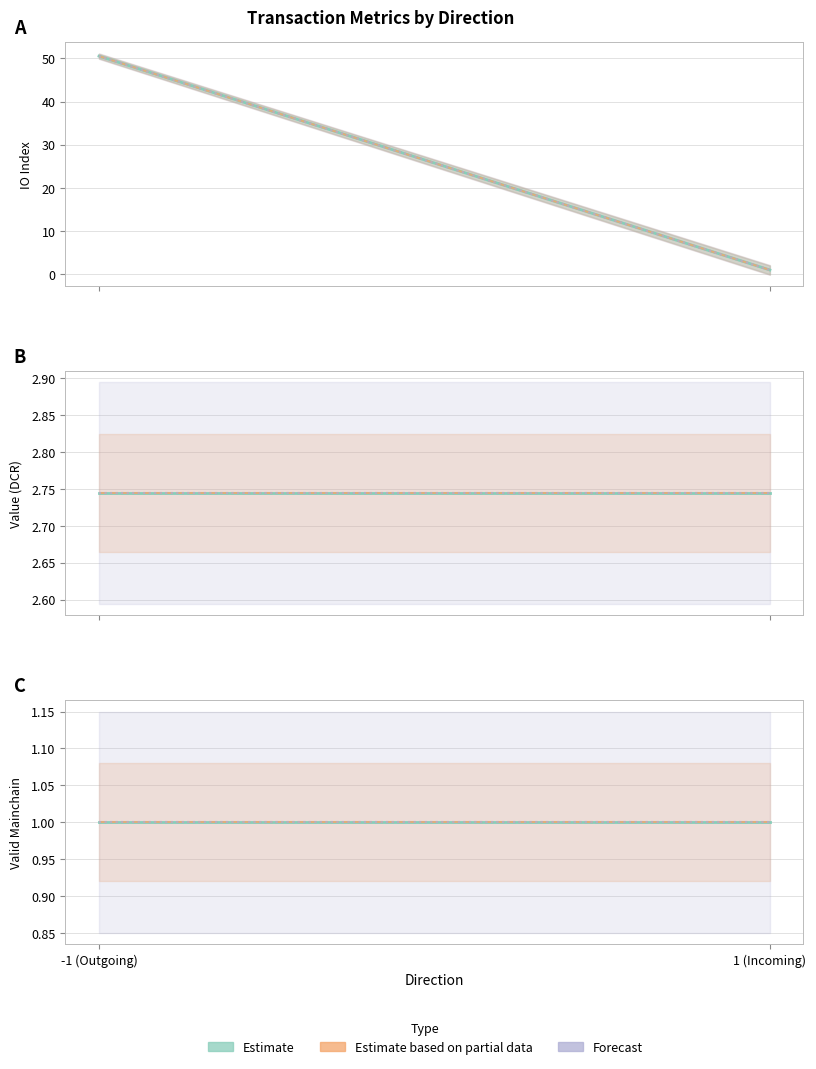

What is the sum of all value values?

5.5